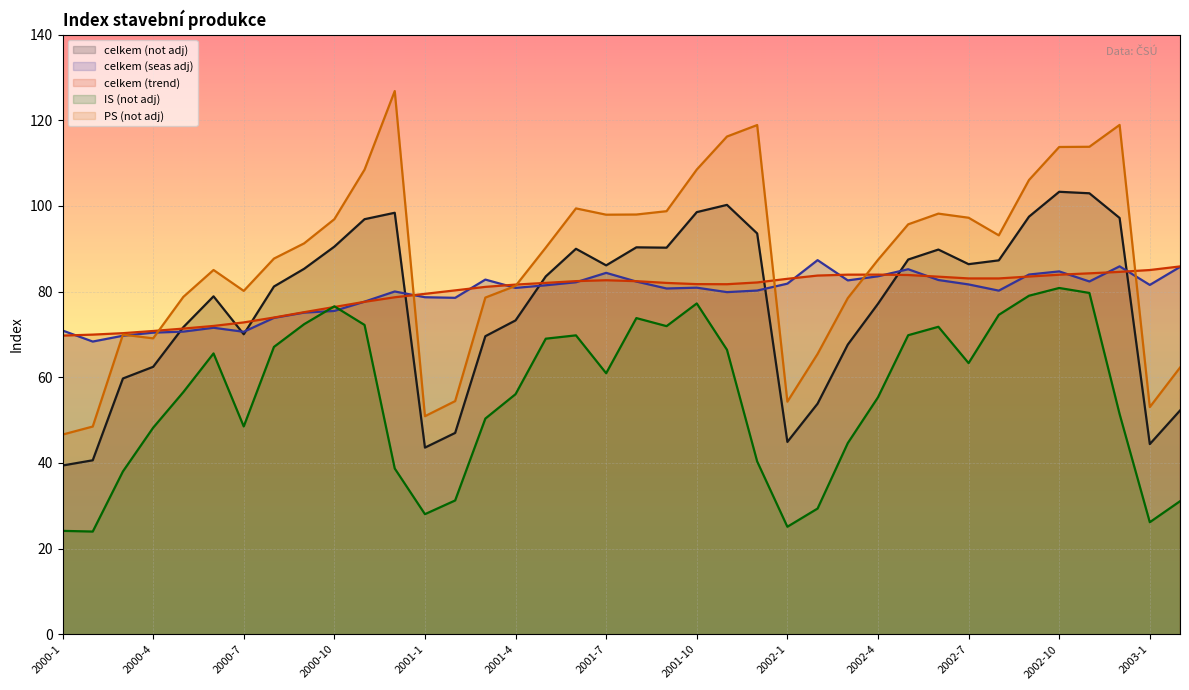

Count the number of data series in this chart.

5